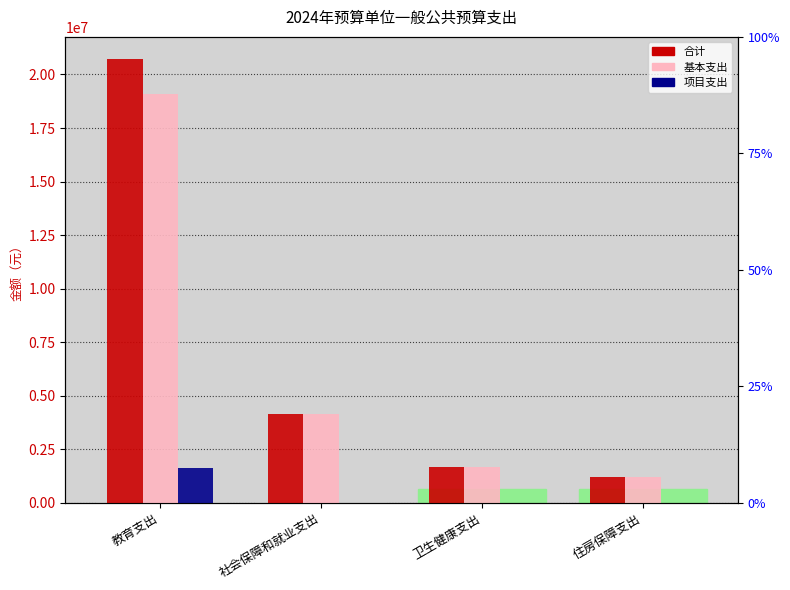

Reading left to right, what are all the values shown in this chart?

合计: 20718930.1	4152818.2	1686857.6	1210000.0
基本支出: 19102480.1	4152818.2	1686857.6	1210000.0
项目支出: 1616450.0	0.0	0.0	0.0